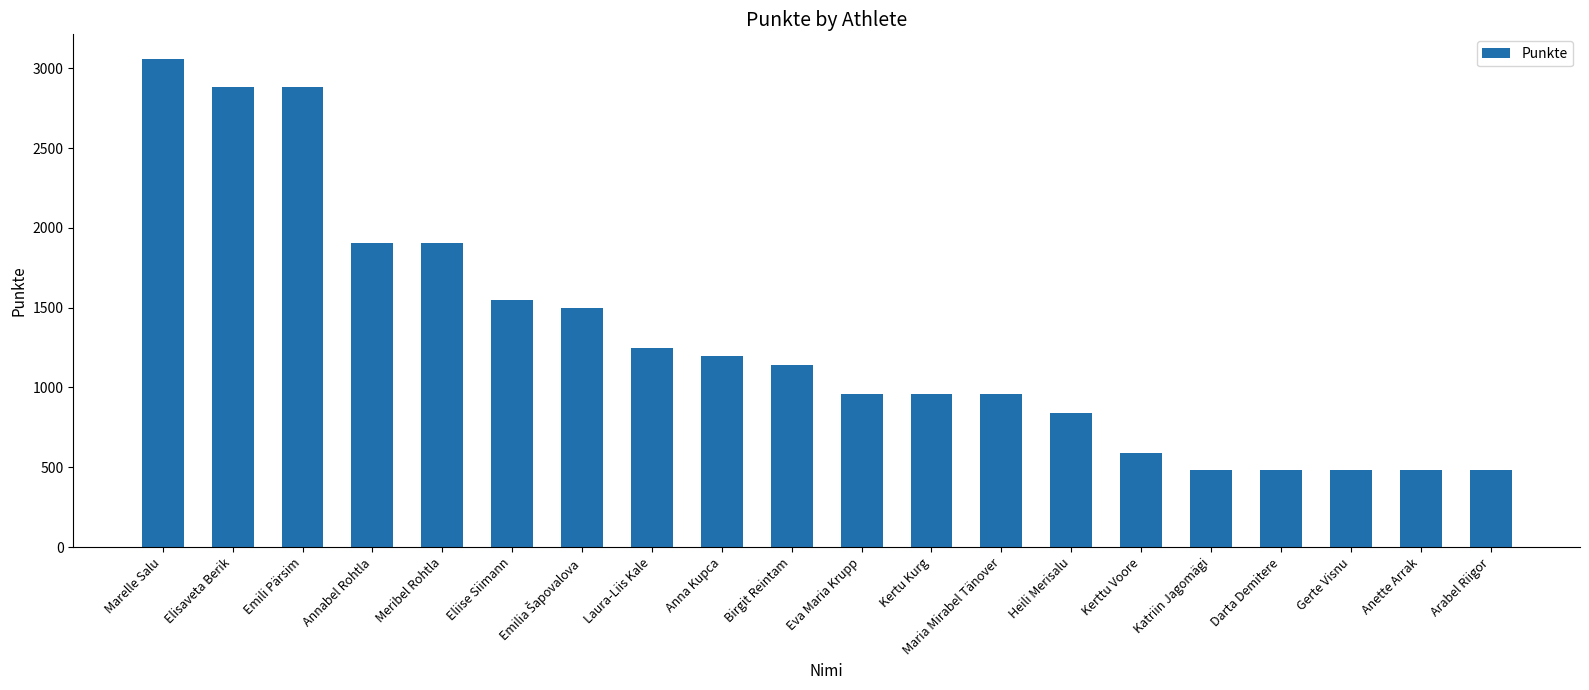

True or false: the data shows 305 at Maria Mirabel Tänover.

False